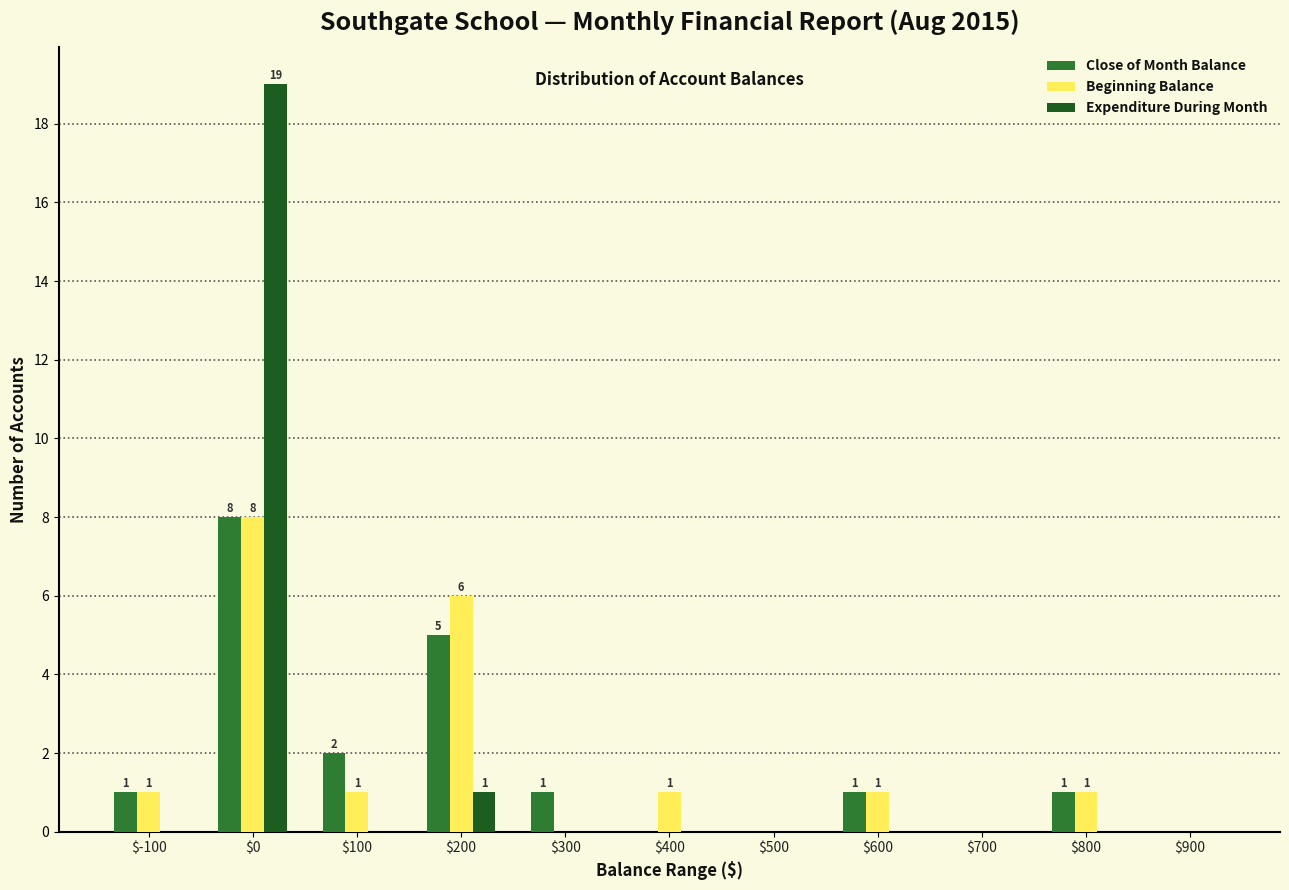

True or false: Expenditure During Month has a value of -6 at $300.

False